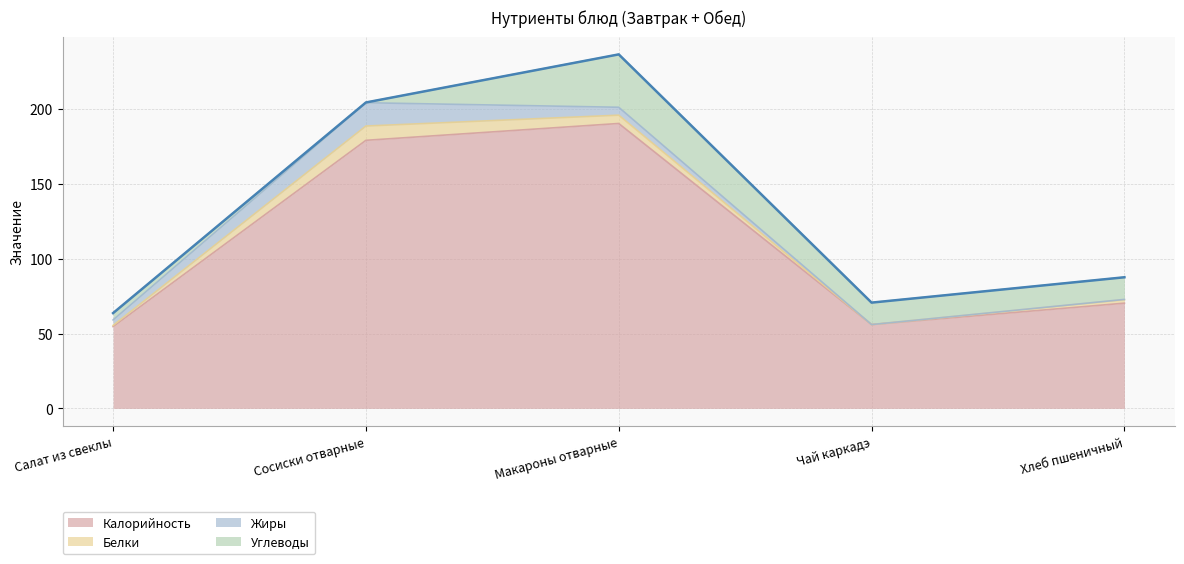

What is the difference between the highest and lowest values at Салат из свеклы?

53.8